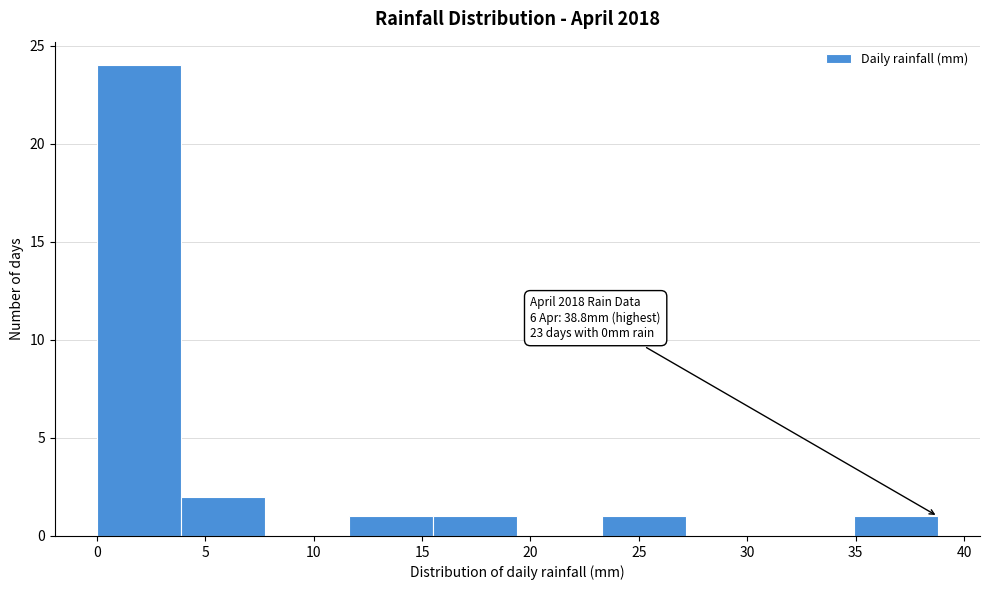

Over which range of the x-axis is the bar tallest?

0.0 to 4.0